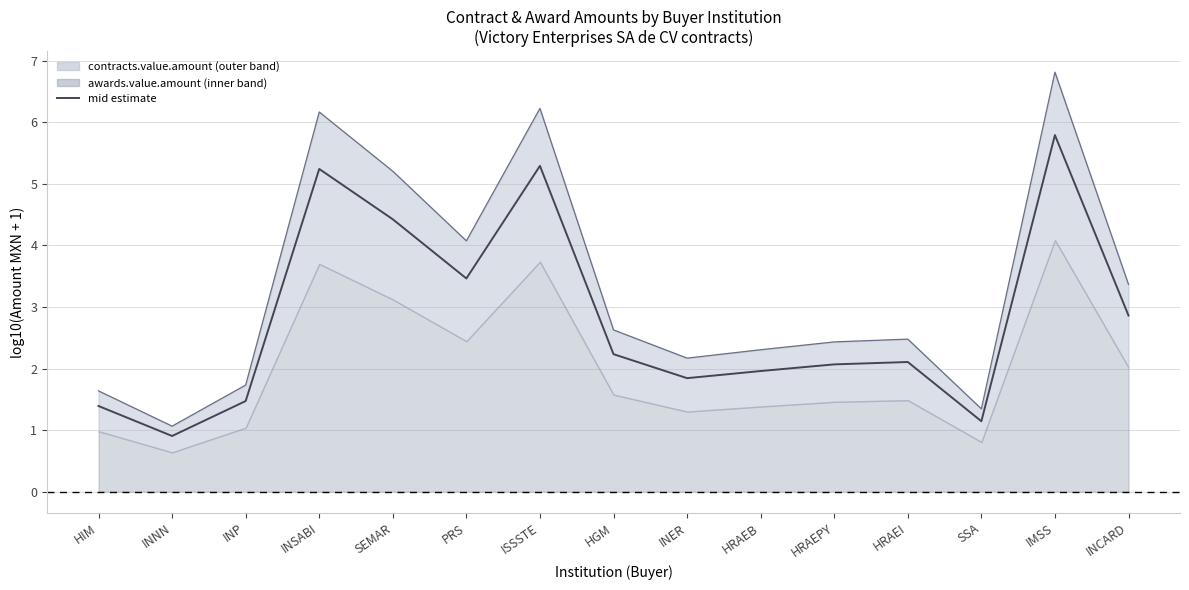

At which label is the value closest to 3?

INCARD